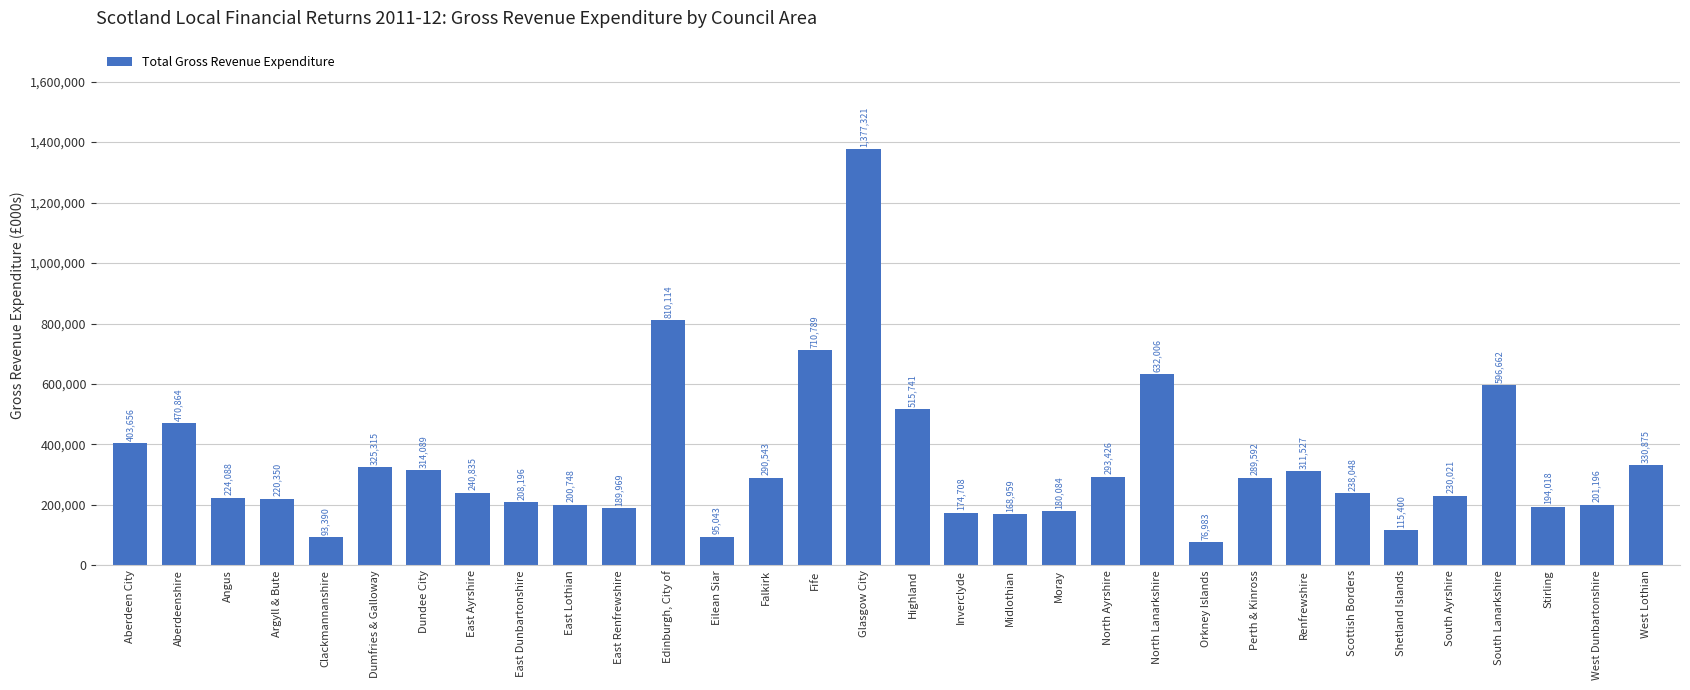

What is the sum of all values?

10724556